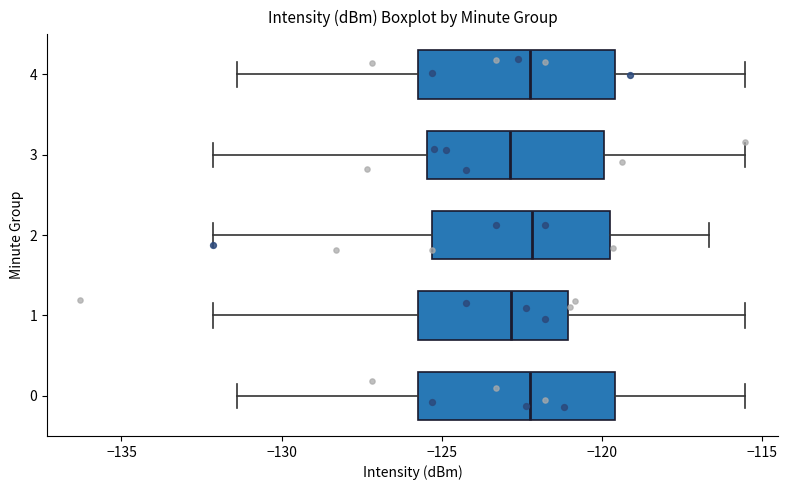

Reading bottom to top, transcribe this box plot: for each box, give where its median line is, the range the box spans, and where its two whiskers end, as read against the x-axis. The values are not printed on the chart, so give them approximately, as read against the axis.

0: median -122.0, box -125.5 to -119.5, whiskers -131.5 to -115.5
1: median -123.0, box -125.5 to -121.0, whiskers -132.0 to -115.5
2: median -122.0, box -125.5 to -120.0, whiskers -132.0 to -116.5
3: median -123.0, box -125.5 to -120.0, whiskers -132.0 to -115.5
4: median -122.0, box -125.5 to -119.5, whiskers -131.5 to -115.5